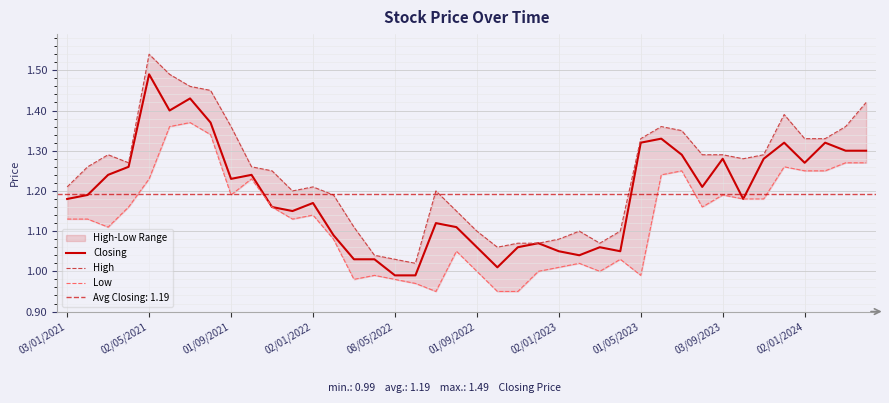

Where does the Closing series first go above 1?

03/01/2021